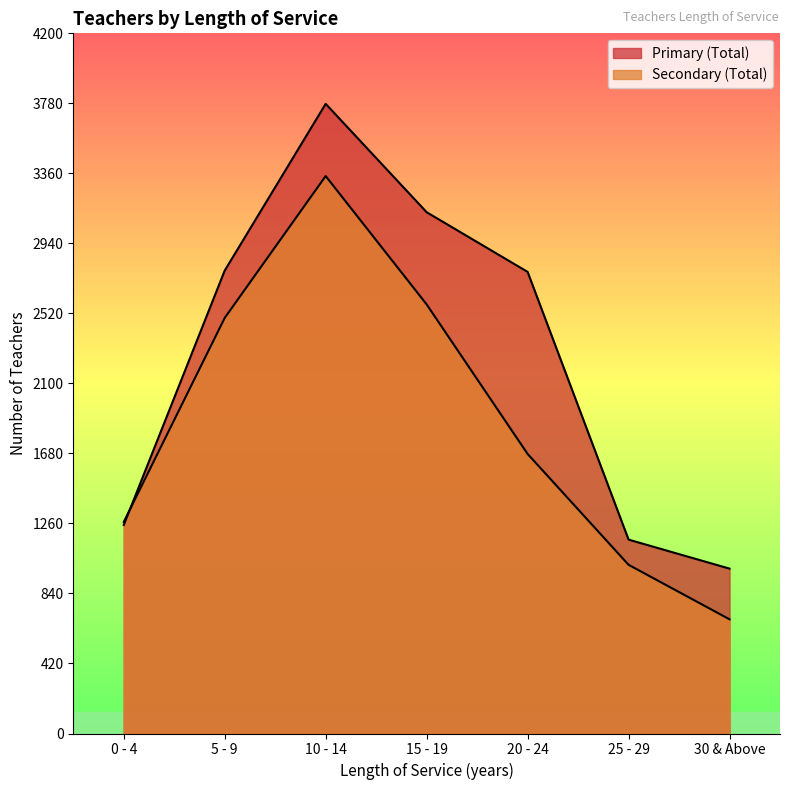

Rank the series at 25 - 29 from lowest to highest value.

Secondary (Total), Primary (Total)